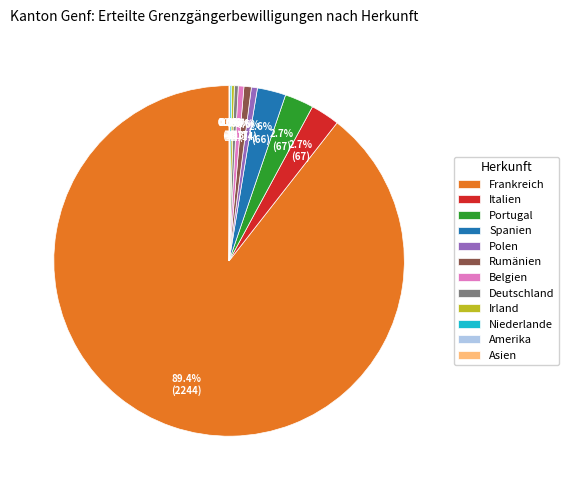

Is Belgien the majority of the pie?

No